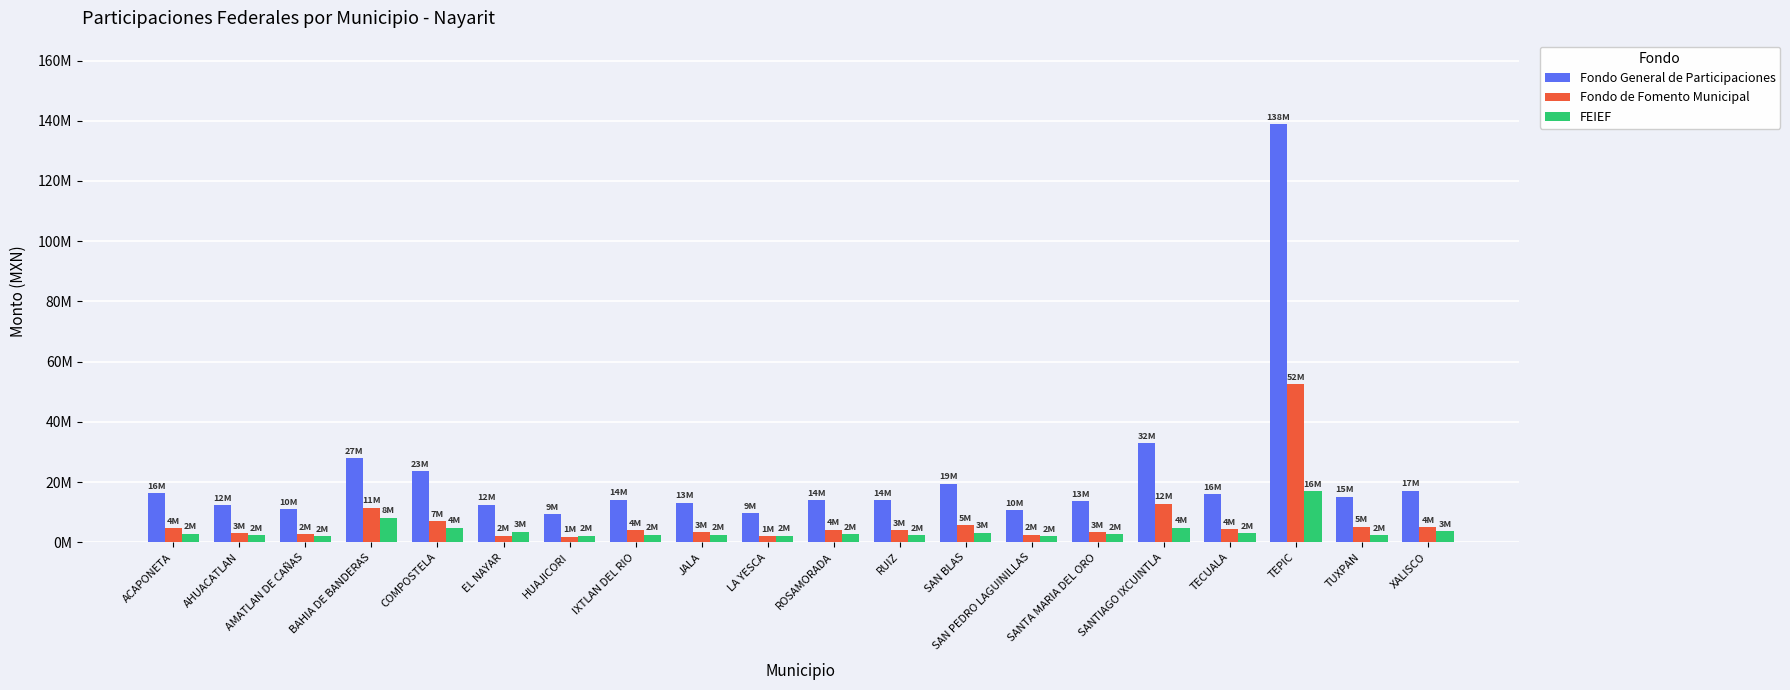

Reading left to right, transcribe all the data shown in this chart.

Fondo General de Participaciones: ACAPONETA=16229800.8	AHUACATLAN=12238948.4	AMATLAN DE CAÑAS=10944056.5	BAHIA DE BANDERAS=27897623.4	COMPOSTELA=23694952.6	EL NAYAR=12509093.8	HUAJICORI=9311318.1	IXTLAN DEL RIO=14201938.5	JALA=13210770.3	LA YESCA=9613916.6	ROSAMORADA=14059648.1	RUIZ=14064590.9	SAN BLAS=19493572.5	SAN PEDRO LAGUINILLAS=10619597.5	SANTA MARIA DEL ORO=13560744.5	SANTIAGO IXCUINTLA=32919436.8	TECUALA=16062996.8	TEPIC=138834275.3	TUXPAN=15110447.6	XALISCO=17171790.3
Fondo de Fomento Municipal: ACAPONETA=4612055.7	AHUACATLAN=3001922.9	AMATLAN DE CAÑAS=2738634.0	BAHIA DE BANDERAS=11470451.5	COMPOSTELA=7070918.1	EL NAYAR=2219866.2	HUAJICORI=1821495.3	IXTLAN DEL RIO=4035913.2	JALA=3386349.8	LA YESCA=1922716.5	ROSAMORADA=4245485.7	RUIZ=3974367.1	SAN BLAS=5726449.0	SAN PEDRO LAGUINILLAS=2456029.4	SANTA MARIA DEL ORO=3438241.0	SANTIAGO IXCUINTLA=12802991.9	TECUALA=4373586.3	TEPIC=52560616.9	TUXPAN=5180104.7	XALISCO=4950173.8
FEIEF: ACAPONETA=2878750.5	AHUACATLAN=2418974.3	AMATLAN DE CAÑAS=2047205.2	BAHIA DE BANDERAS=8206410.4	COMPOSTELA=4818769.7	EL NAYAR=3450537.6	HUAJICORI=2173706.1	IXTLAN DEL RIO=2526404.1	JALA=2473687.3	LA YESCA=2224986.3	ROSAMORADA=2776387.1	RUIZ=2310484.0	SAN BLAS=3131106.0	SAN PEDRO LAGUINILLAS=2111511.0	SANTA MARIA DEL ORO=2610292.8	SANTIAGO IXCUINTLA=4886752.4	TECUALA=2928213.0	TEPIC=16955571.5	TUXPAN=2279523.8	XALISCO=3742912.8